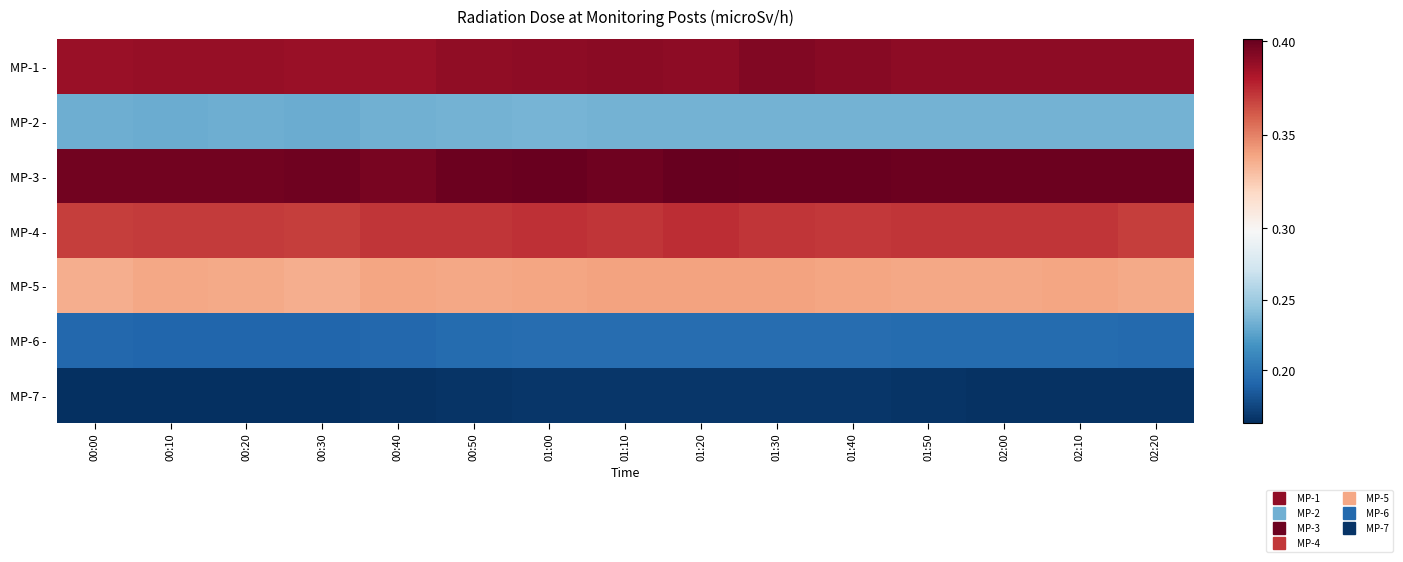

List the series in order of their peak value, lowest first.

MP-7 -, MP-6 -, MP-2 -, MP-5 -, MP-4 -, MP-1 -, MP-3 -